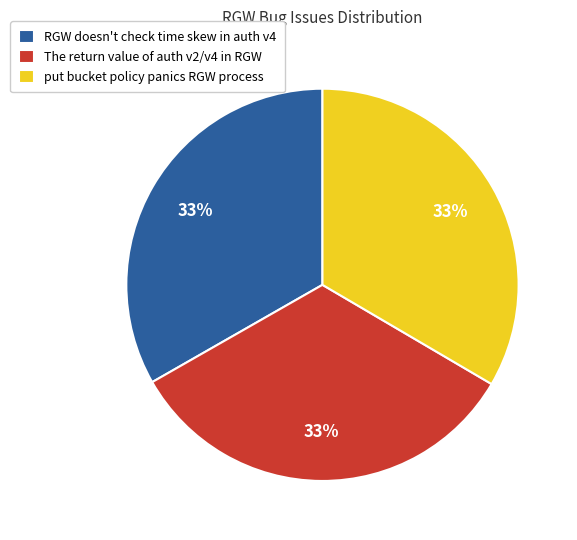

What is the ratio of the value at RGW doesn't check time skew in auth v4 to the value at The return value of auth v2/v4 in RGW?

1.0